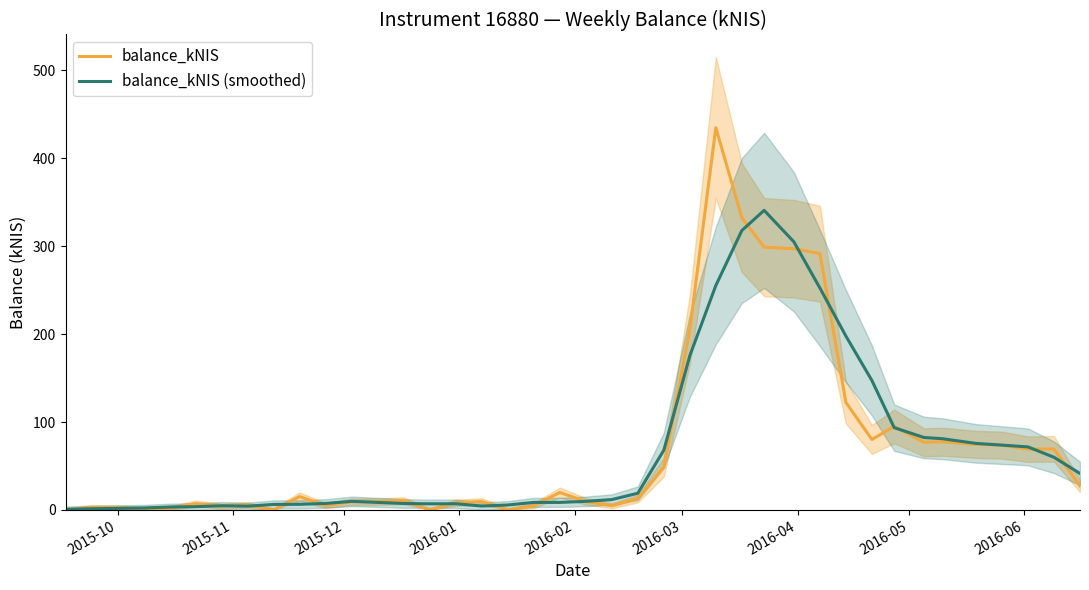

In balance_kNIS (smoothed), how many points are higher than both neighbors (excluding endpoints)?

4